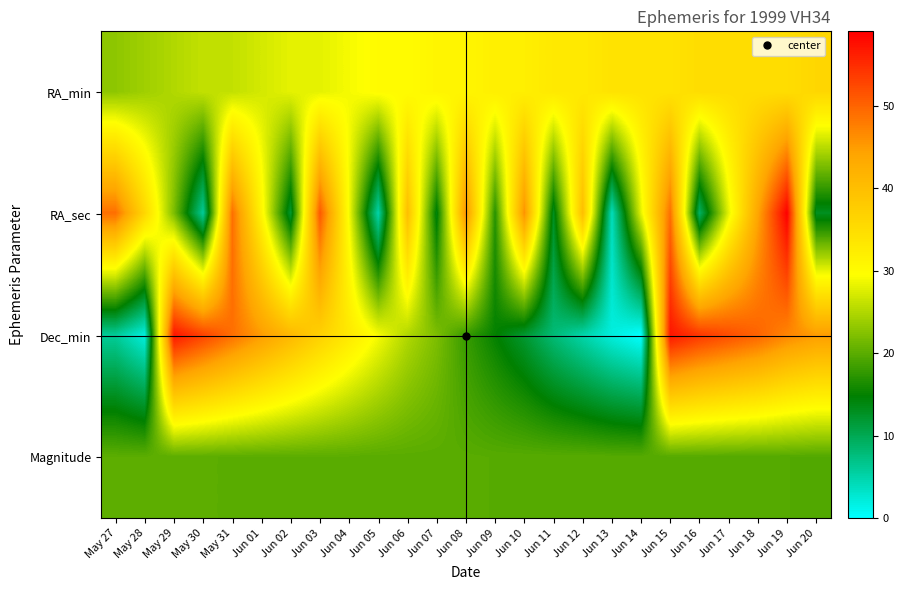

Between Jun 01 and Jun 12, which is larger?

Jun 12